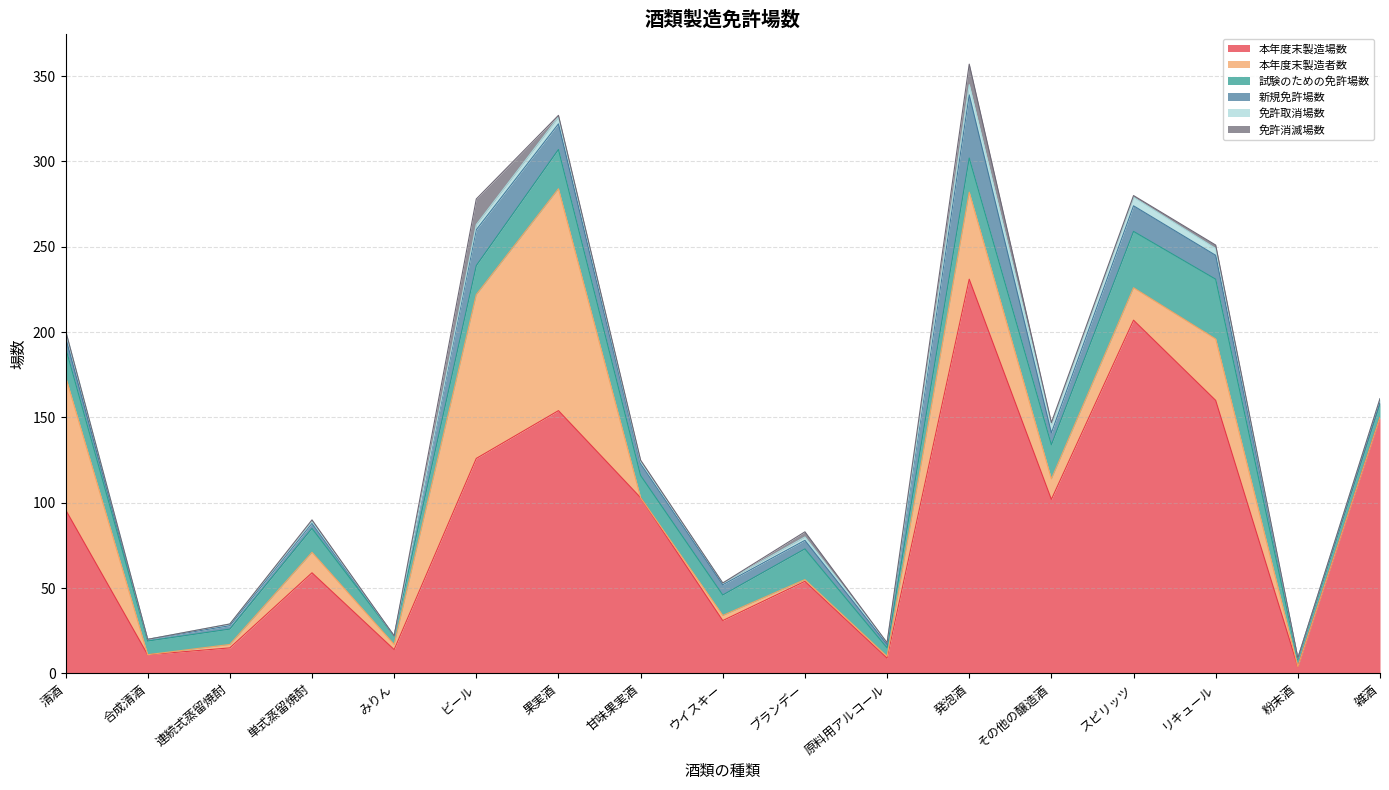

How many data points in 試験のための免許場数 are less than 14?

8